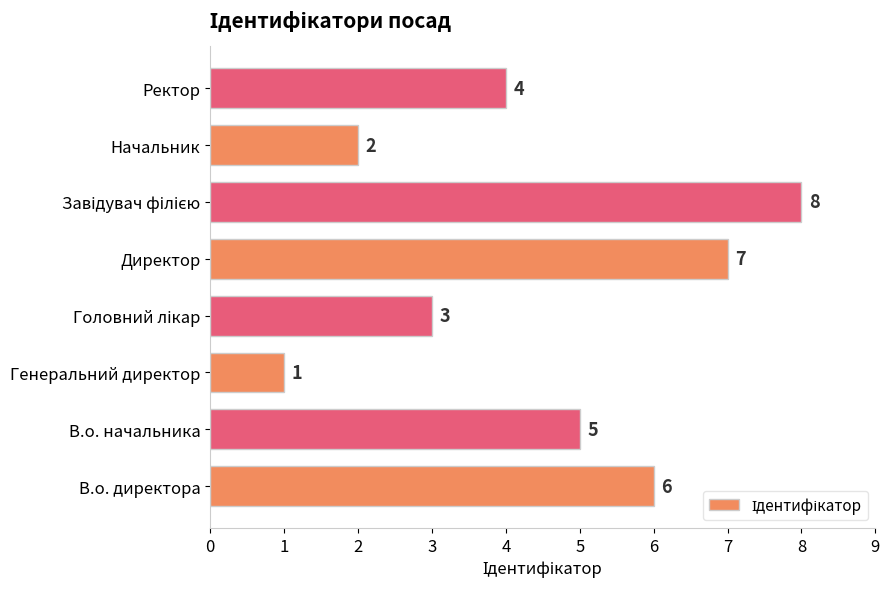

Are the bars horizontal?

Yes